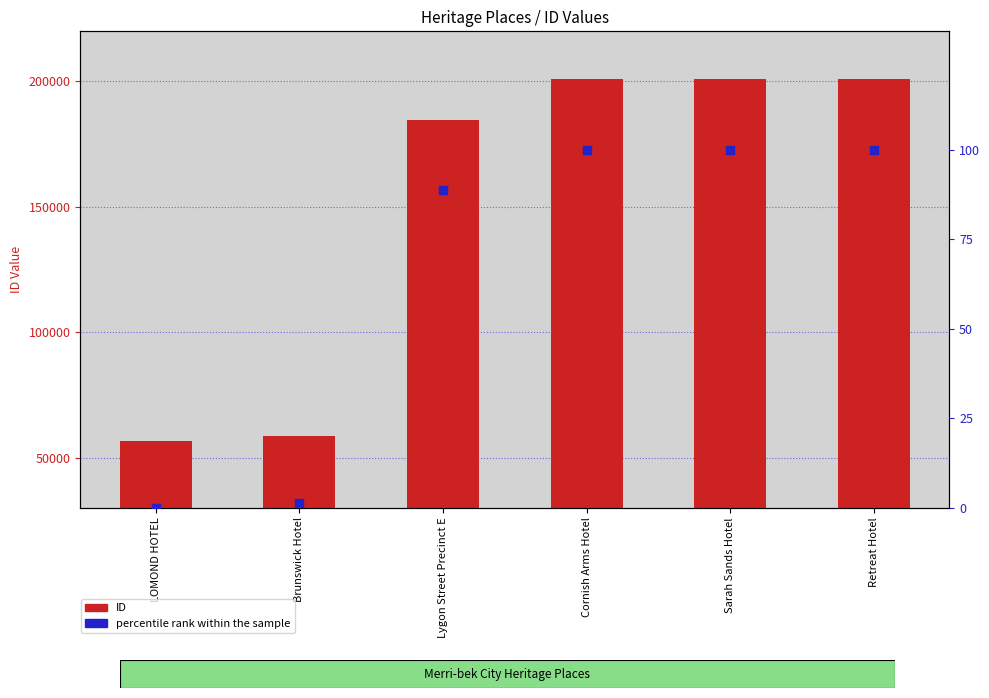

At how many categories does at least one series exceed 159740?

4